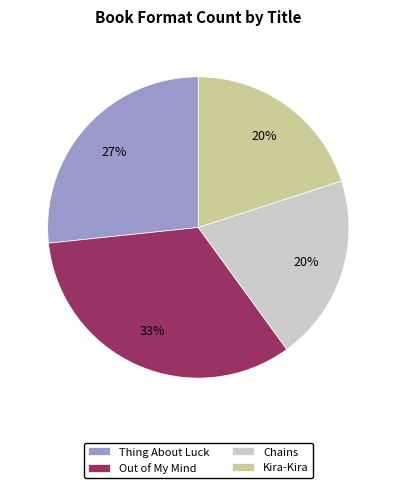

Combined, do Chains and Kira-Kira account for over 50%?

No